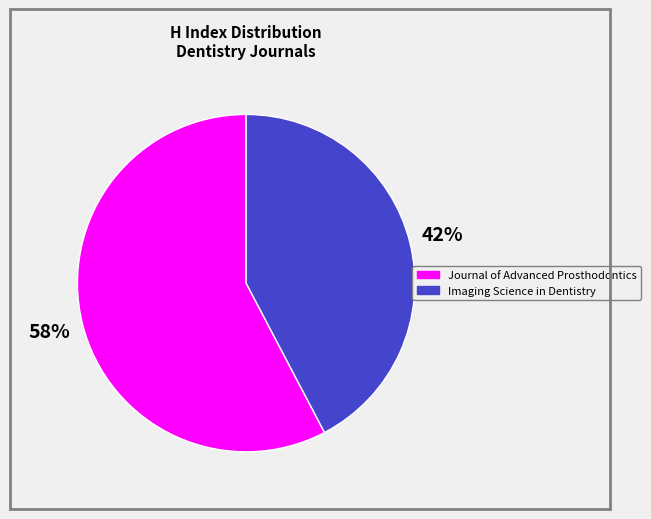

To the nearest percent, what is the average slice percentage?

50%